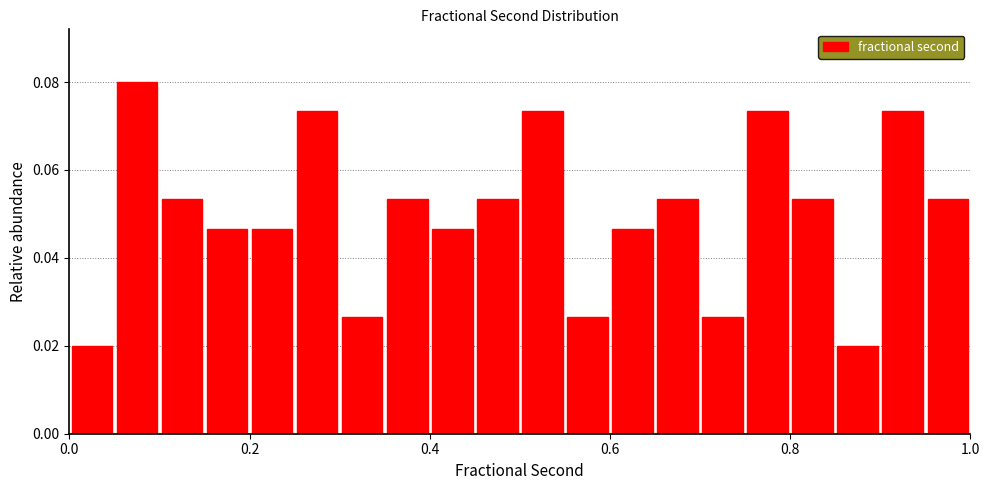

Read against the x-axis, roughly where is the centre of the tallest bar?

0.08